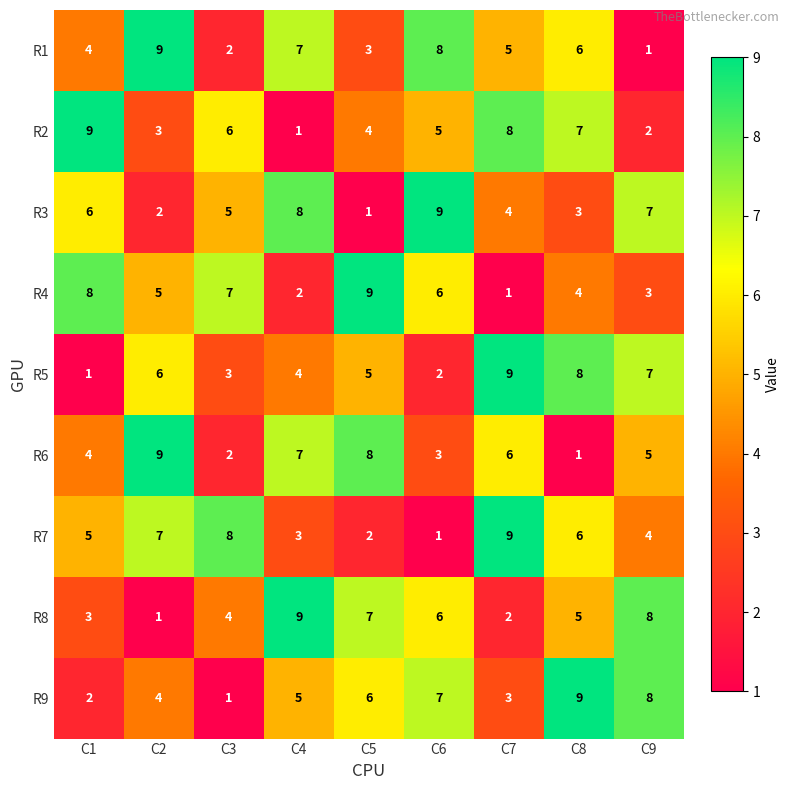

Where is R6 nearest to the value 5?

C9